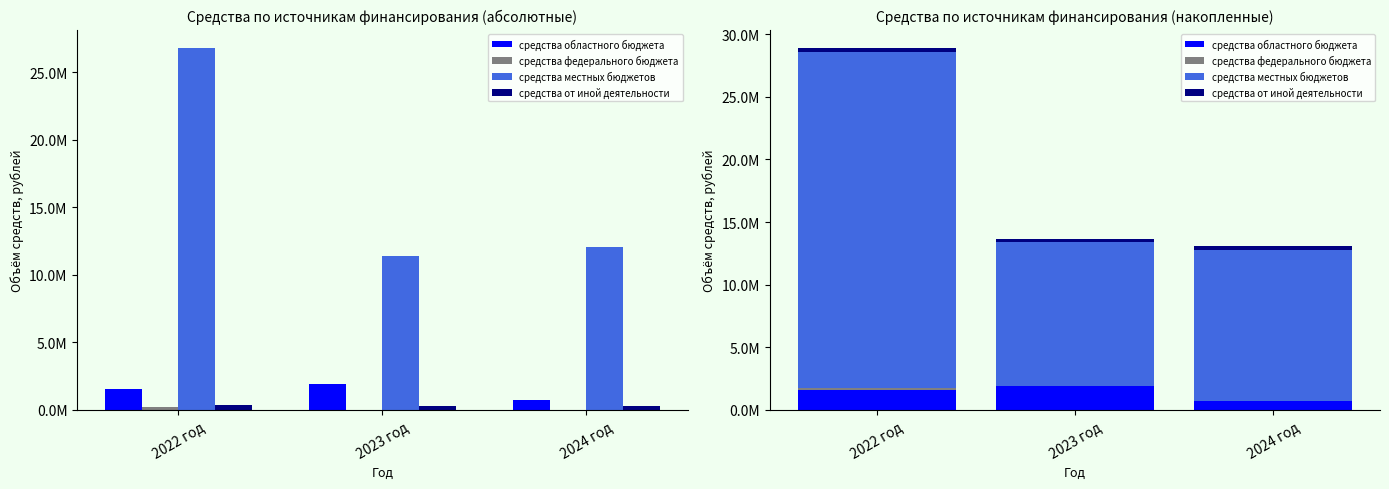

How many bars are there in each group?

4